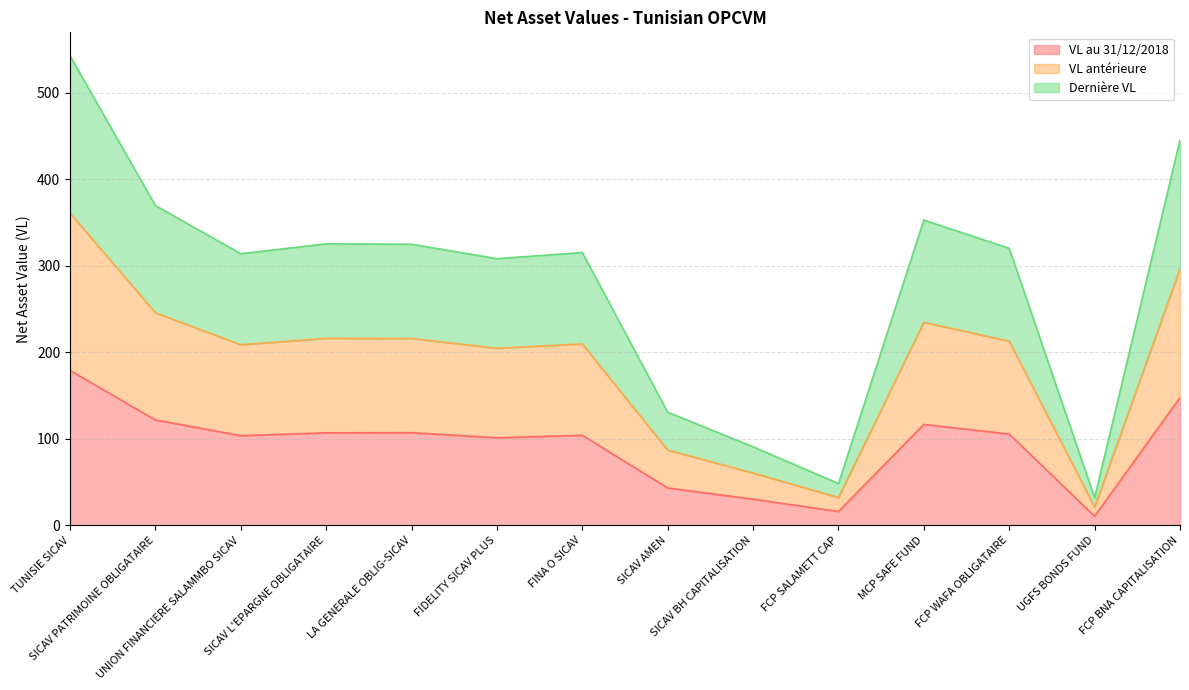

Does the chart have visible grid lines?

Yes